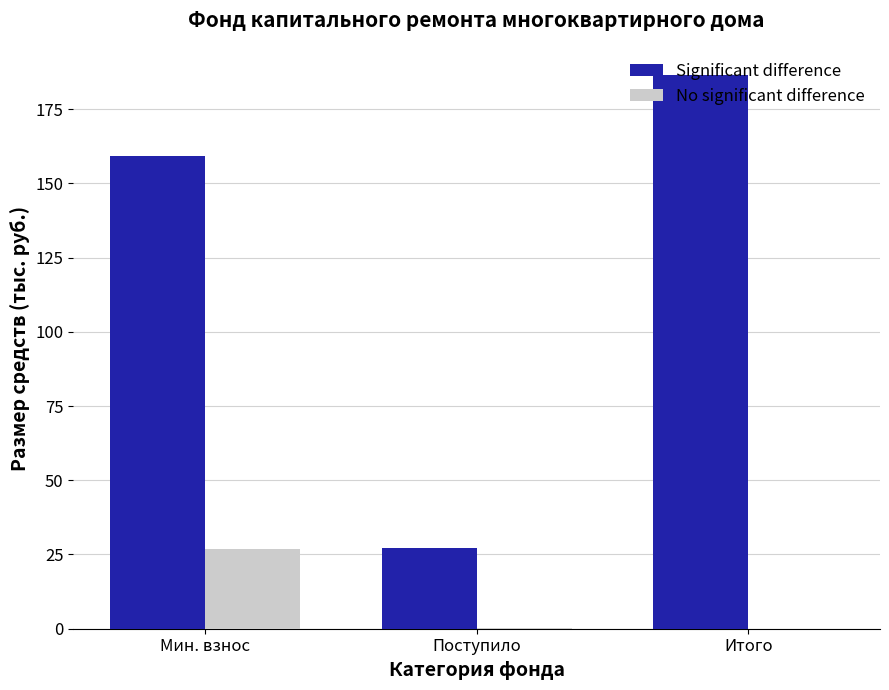

Which series has the largest total across all categories?

Significant difference